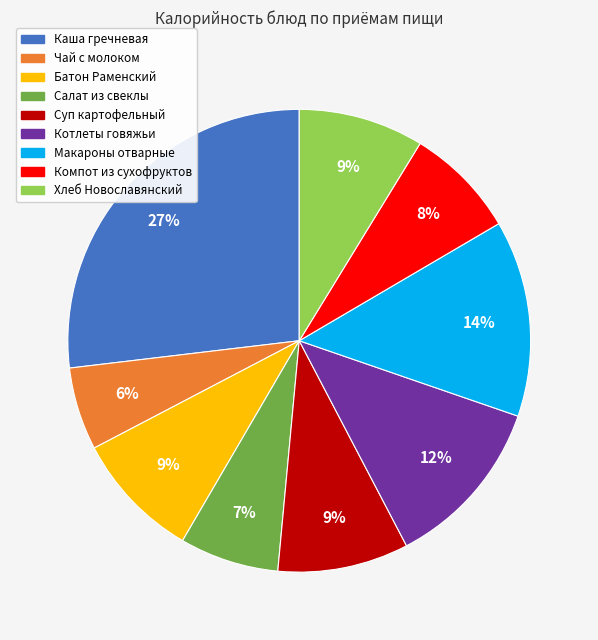

How many slices are in this pie chart?

9